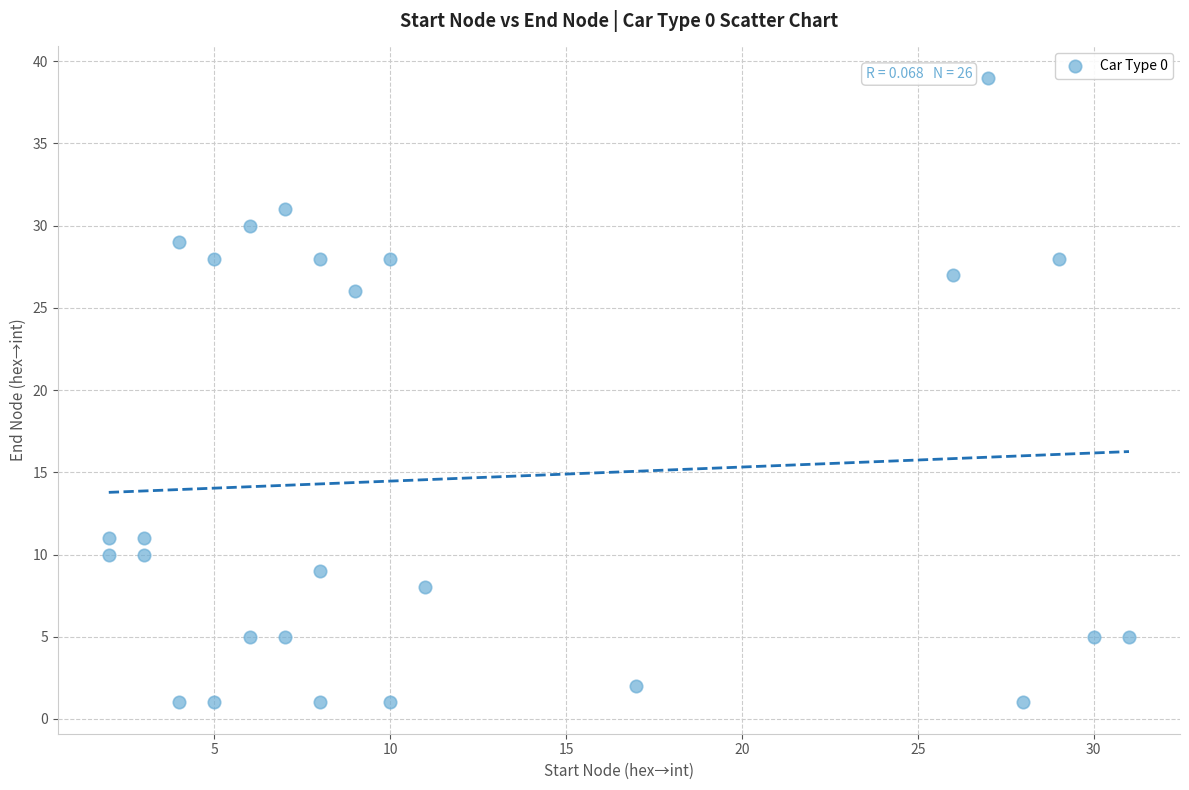

What Y value in the scatter plot is closest to 20?

26